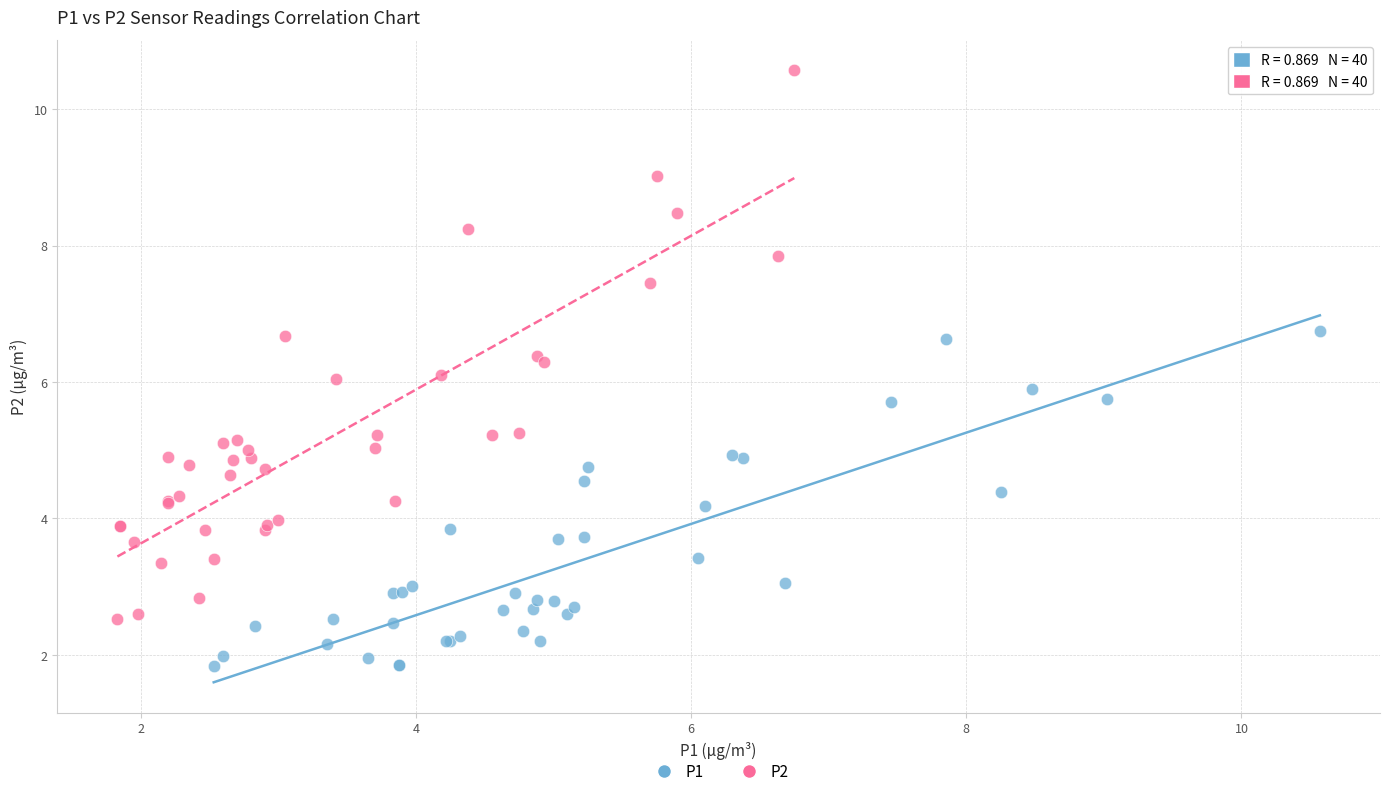

Which series reaches the maximum Y coordinate?

P2